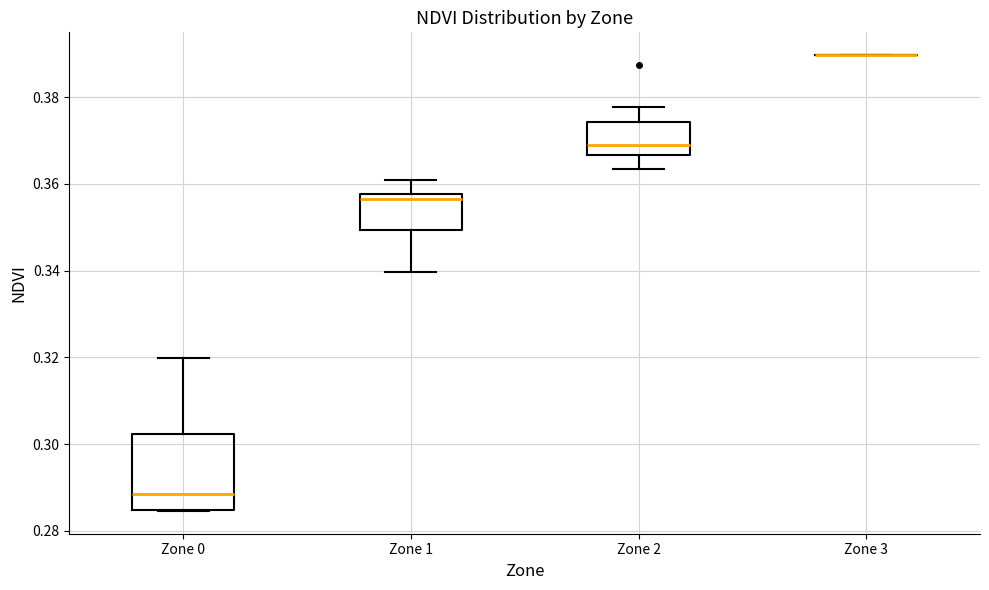

Reading left to right, transcribe this box plot: for each box, give where its median line is, the range the box spans, and where its two whiskers end, as read against the y-axis. The values are not printed on the chart, so give them approximately, as read against the axis.

Zone 0: median 0.288, box 0.284 to 0.302, whiskers 0.284 to 0.320
Zone 1: median 0.356, box 0.350 to 0.358, whiskers 0.340 to 0.360
Zone 2: median 0.368, box 0.366 to 0.374, whiskers 0.364 to 0.378
Zone 3: box collapsed to a line at 0.390, whiskers 0.390 to 0.390